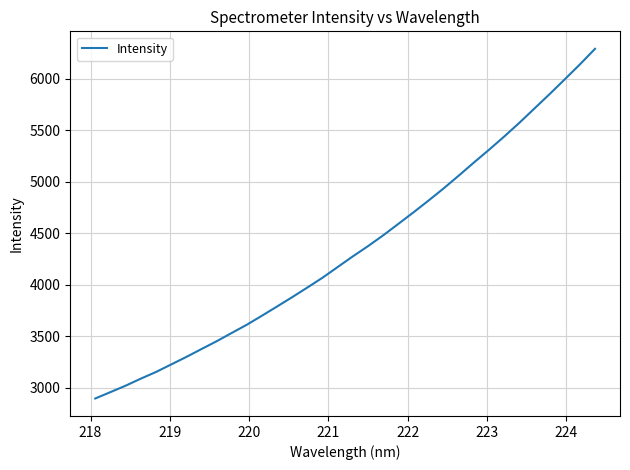

What is the difference between the maximum and minimum values?

3393.0